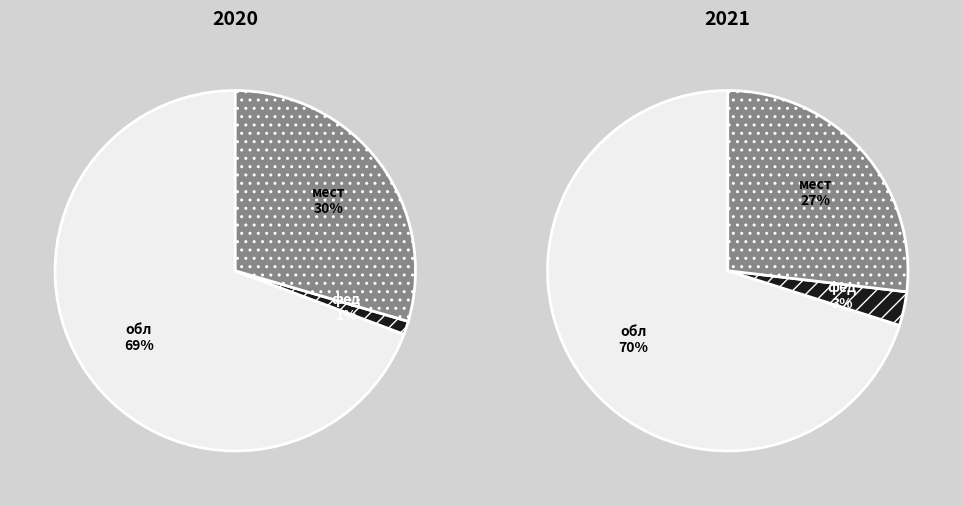

What is the smallest slice in the pie chart?

фед